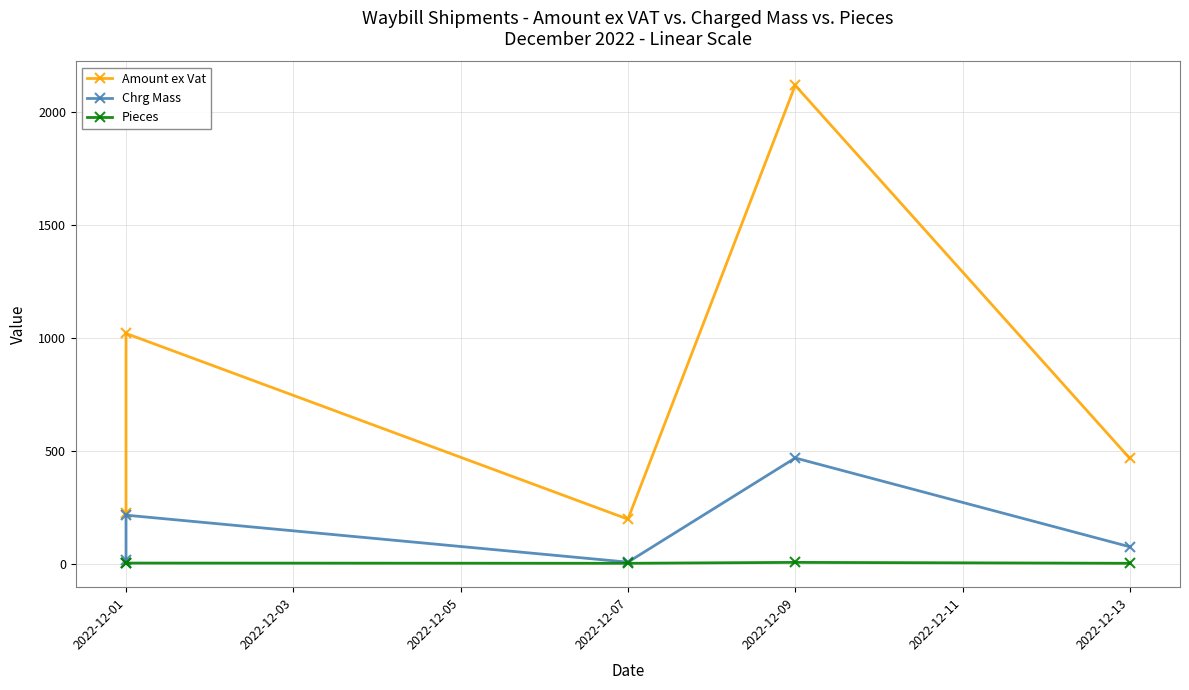

What are all the series names shown in the legend?

Amount ex Vat, Chrg Mass, Pieces